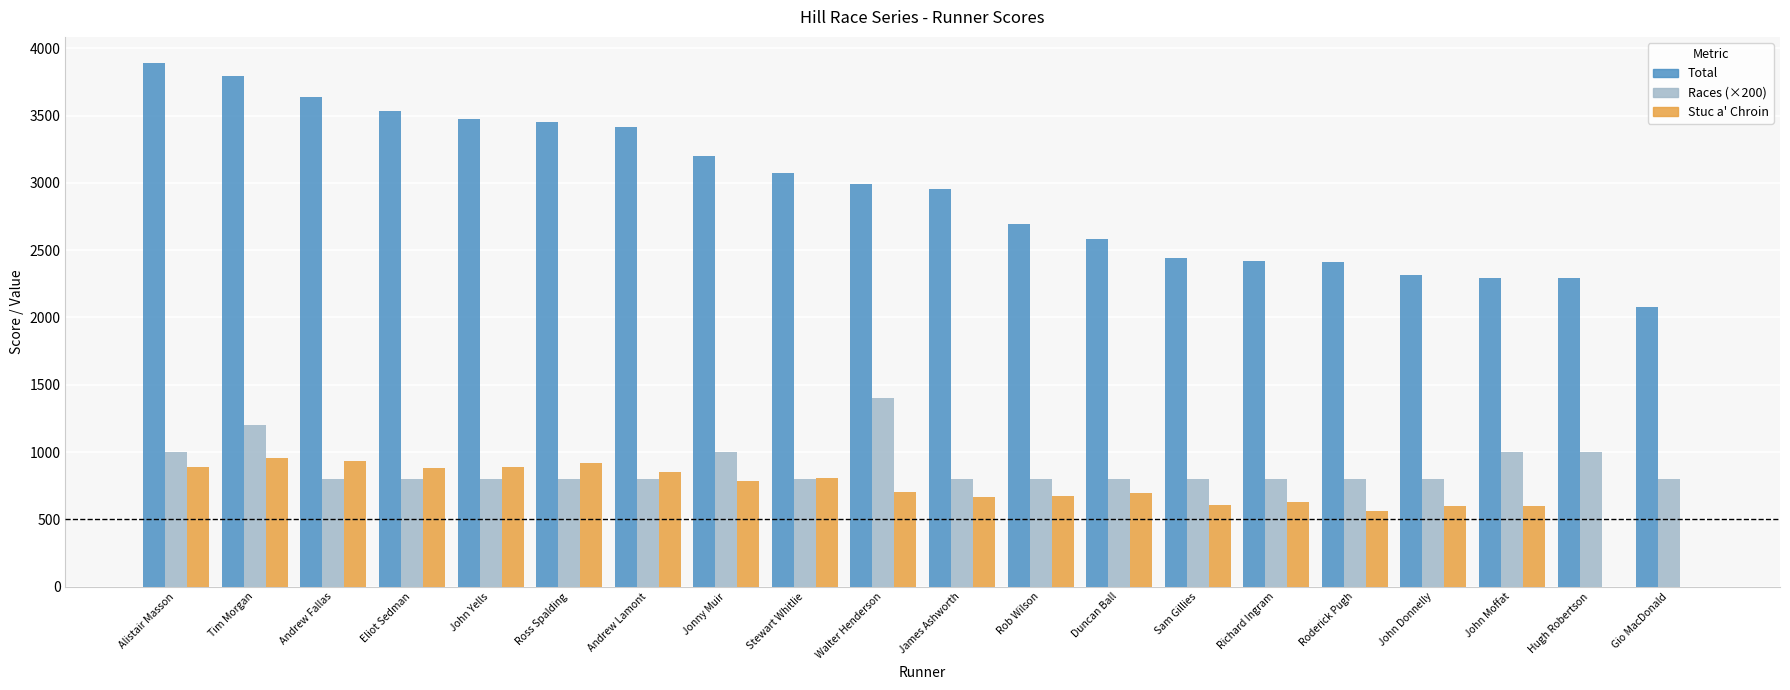

What are all the series names shown in the legend?

Total, Races (×200), Stuc a' Chroin